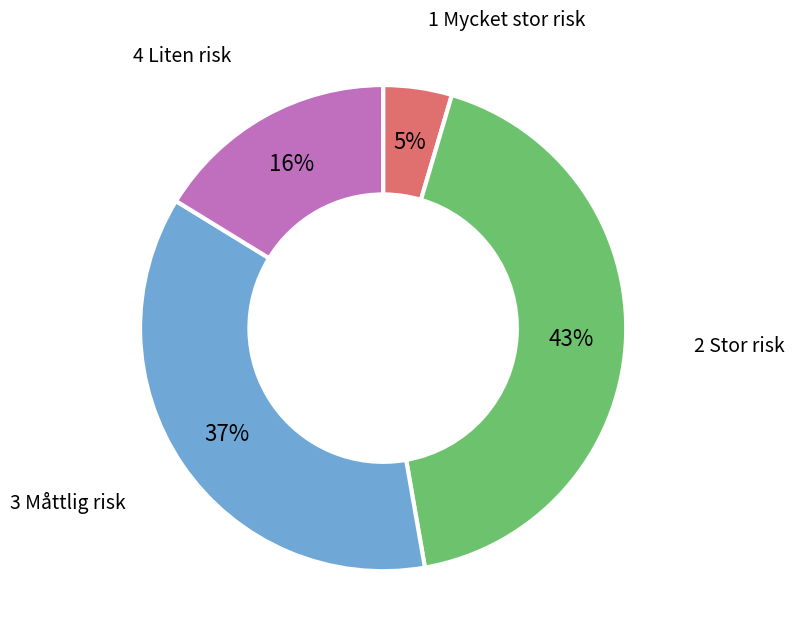

To the nearest percent, what is the average slice percentage?

25%